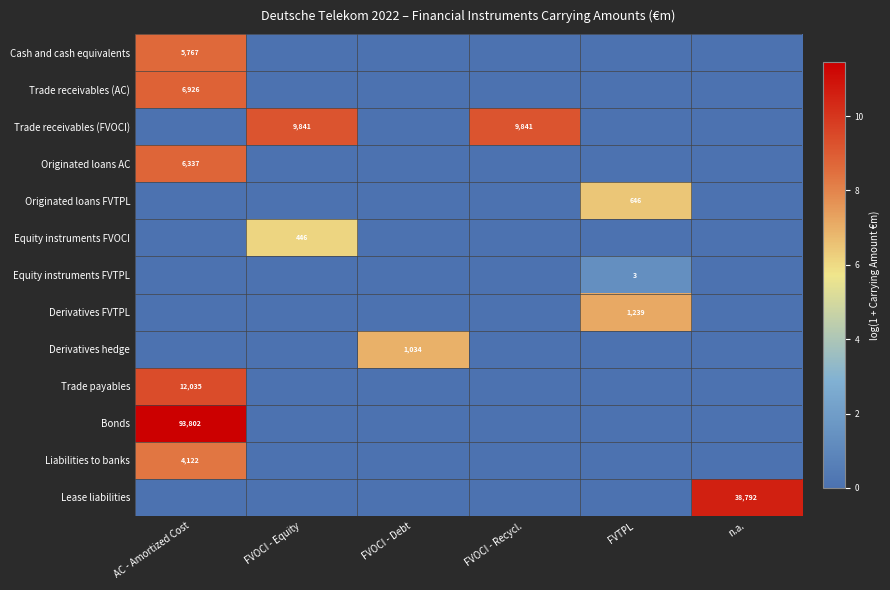

The Lease liabilities series shows 38792 at n.a.. True or false?

True